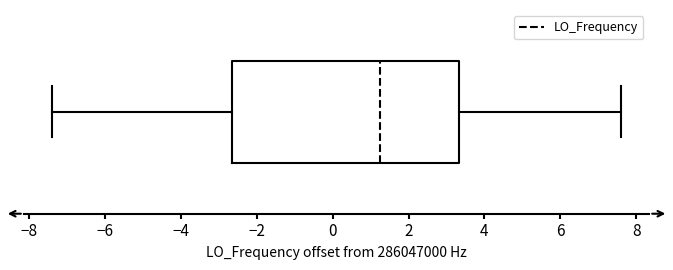

Where is the left edge of the box on the x-axis? The values are not printed on the chart, so give them approximately, as read against the axis.

-2.6